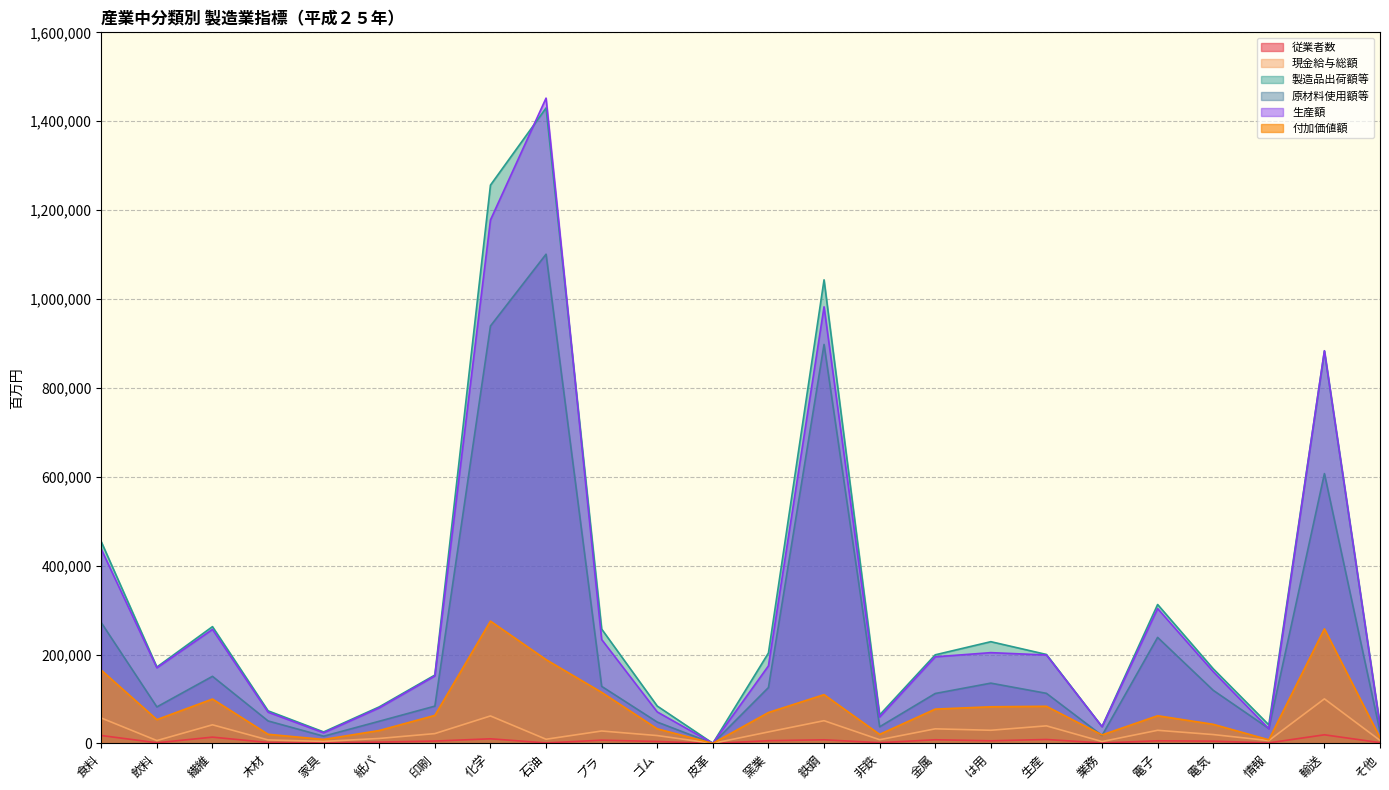

Is the value of 原材料使用額等 at 繊維 greater than the value of 現金給与総額 at 電気?

Yes